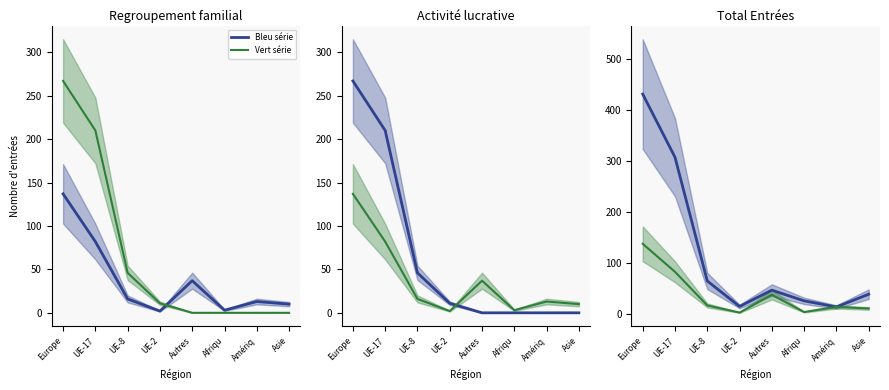

How many interior local peaks does the Vert série series have?

2